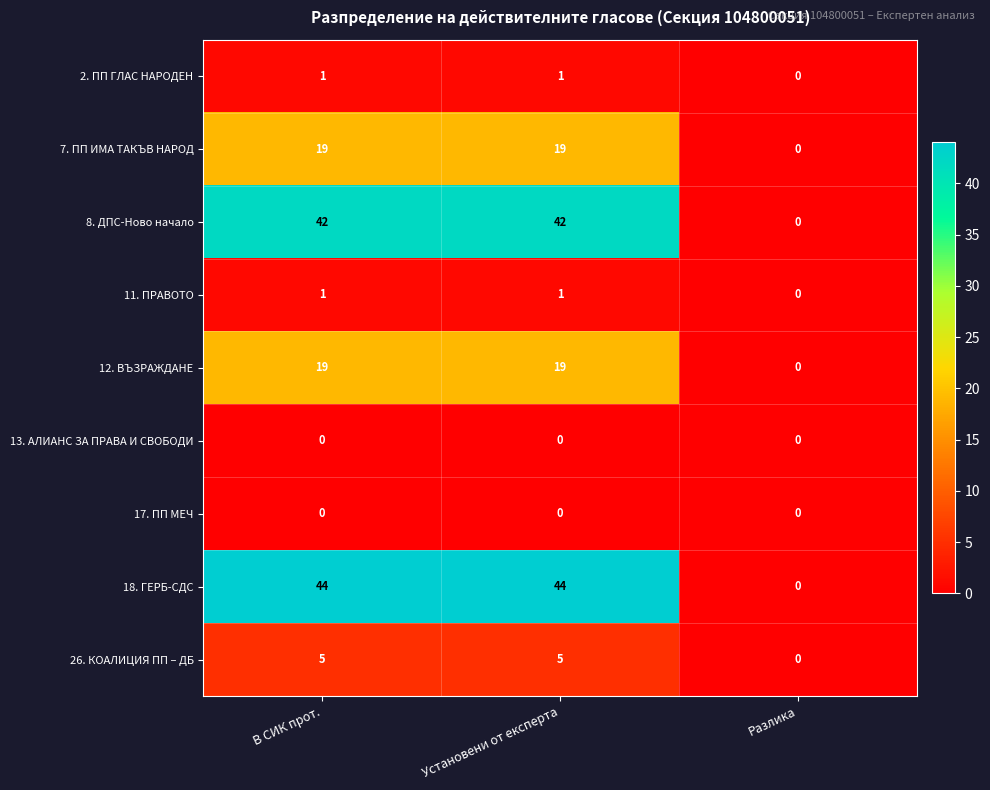

Which series has the largest total across all categories?

18. ГЕРБ-СДС